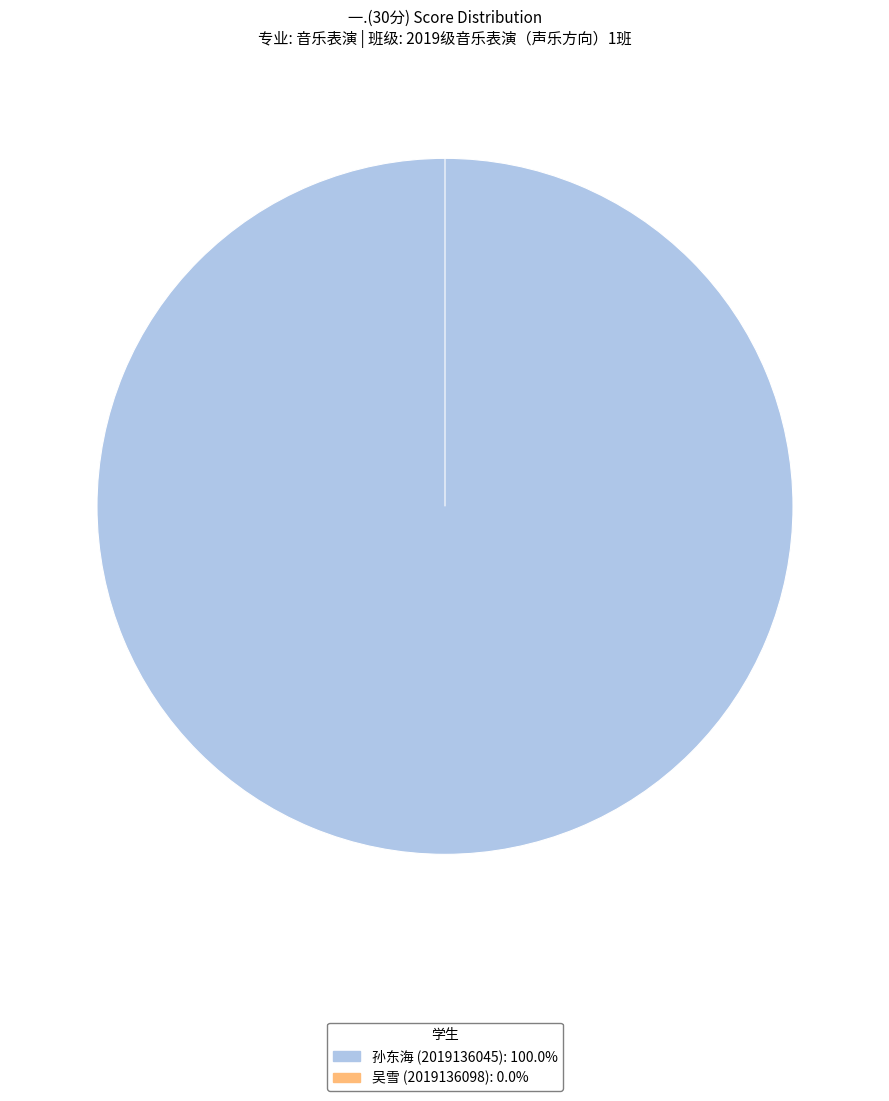

To the nearest percent, what percentage of the pie is 2019136045?

100%